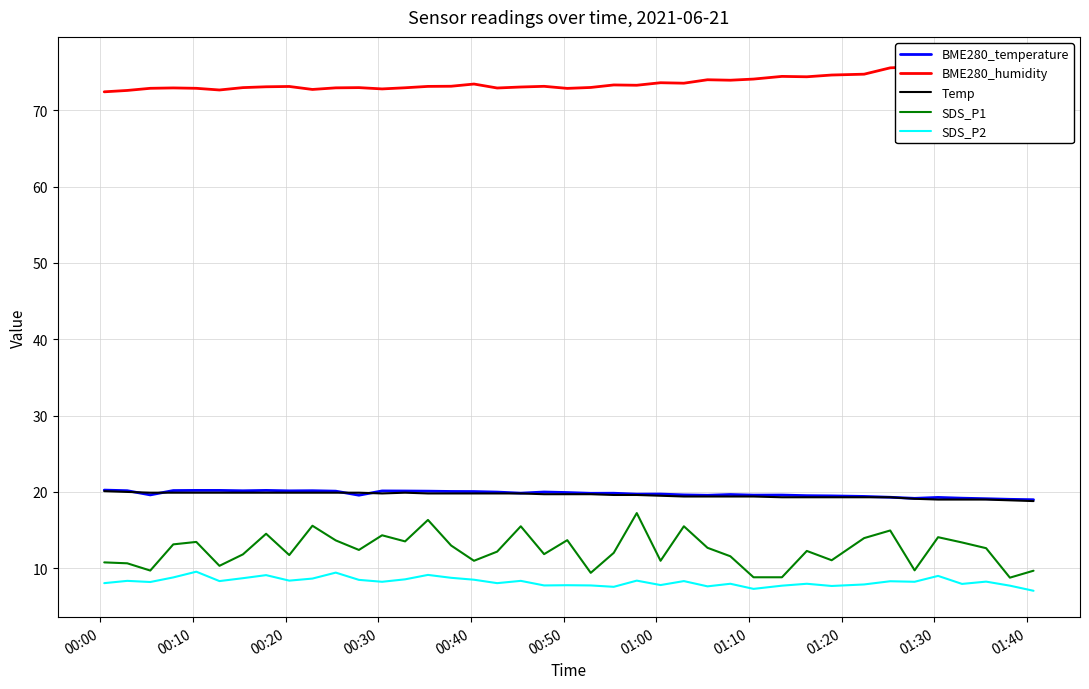

True or false: Temp and SDS_P1 cross at least once.

False